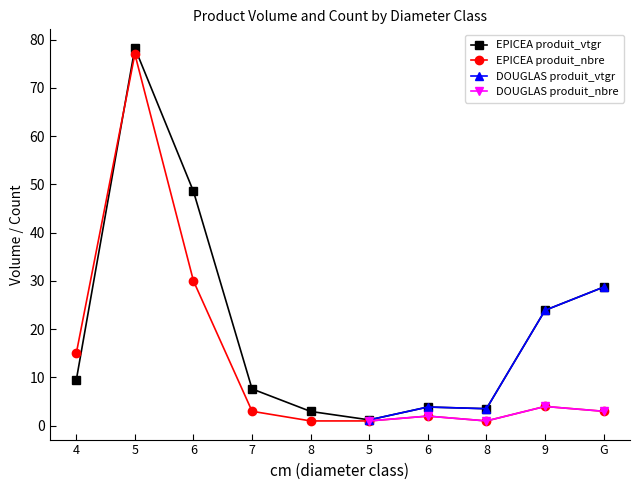

How many intersections are there between produit_vtgr and produit_nbre?

1